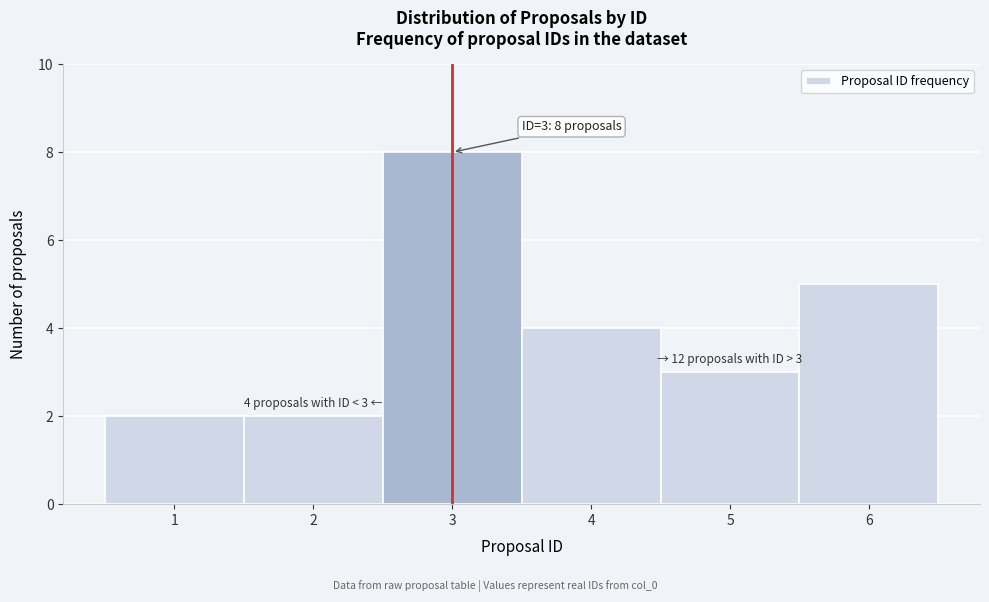

Which range on the x-axis has the tallest bar?

2.5 to 3.5